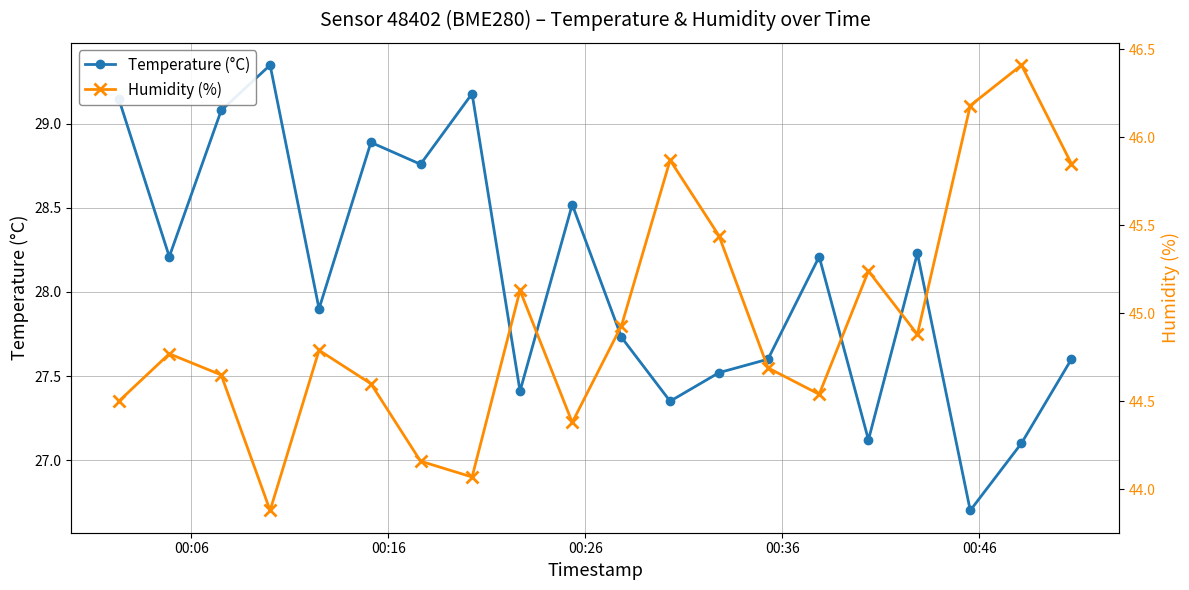

True or false: Humidity (%) and Temperature (°C) cross at least once.

False